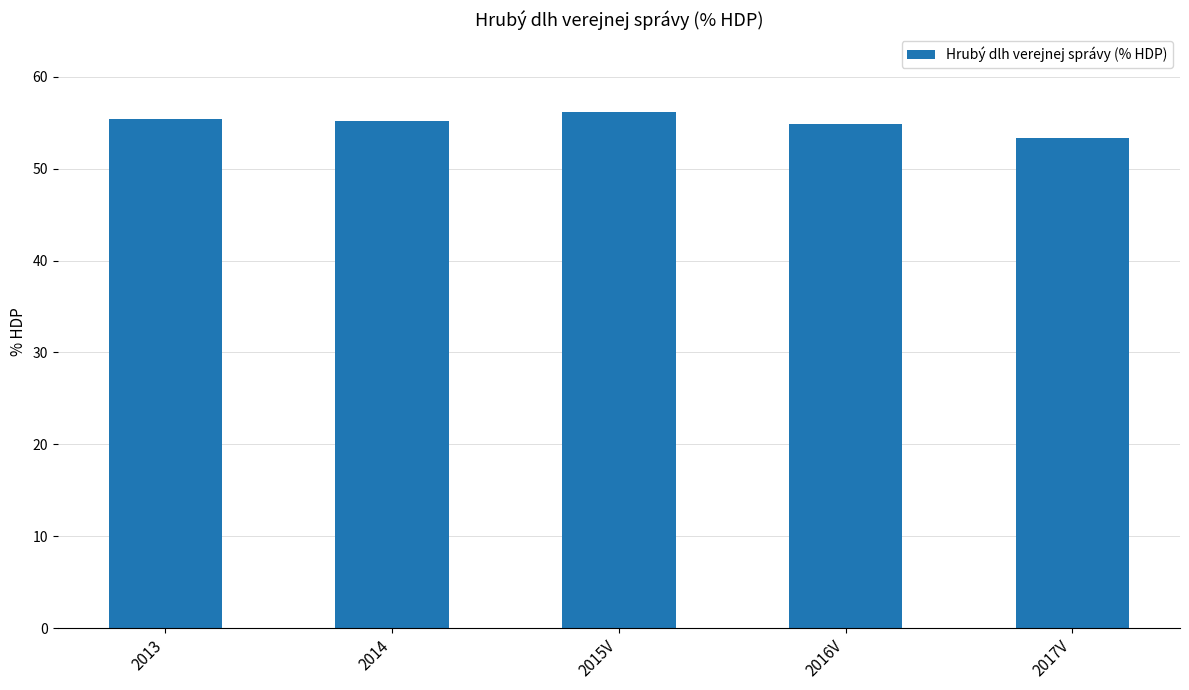

Which label corresponds to the smallest value in the chart?

2017V